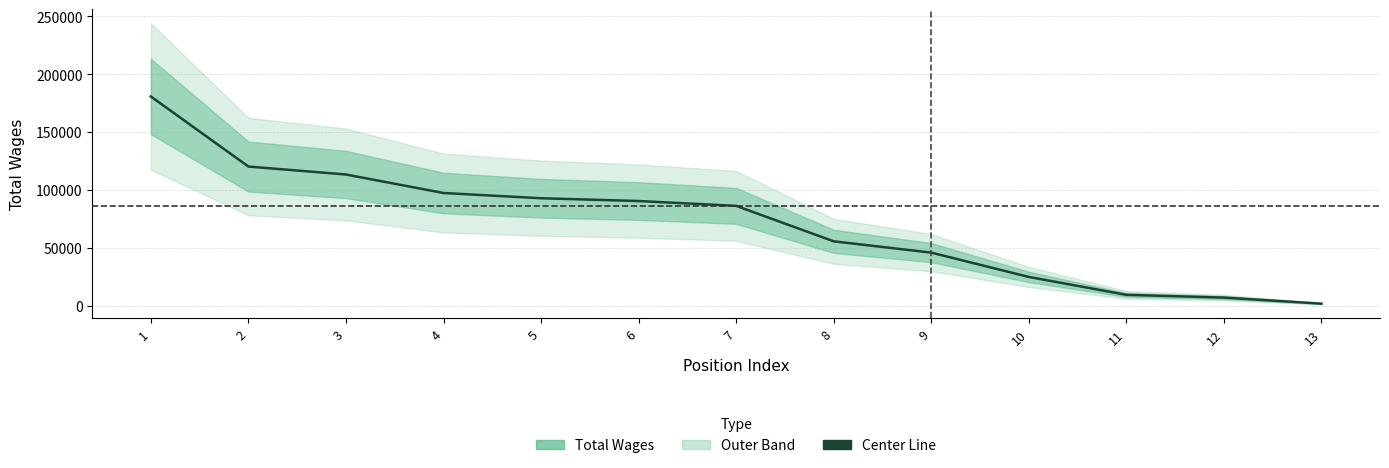

True or false: the data shows 90460 at 6.

True